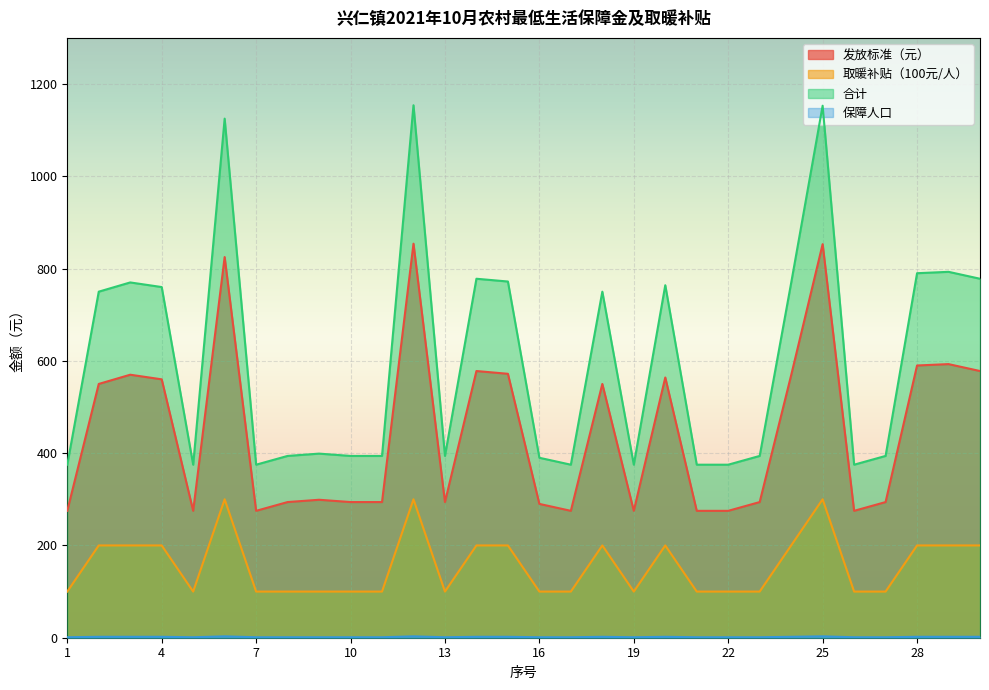

List the labels in order of 保障人口 value, largest first.

6, 12, 25, 2, 3, 4, 14, 15, 18, 20, 24, 28, 29, 30, 1, 5, 7, 8, 9, 10, 11, 13, 16, 17, 19, 21, 22, 23, 26, 27